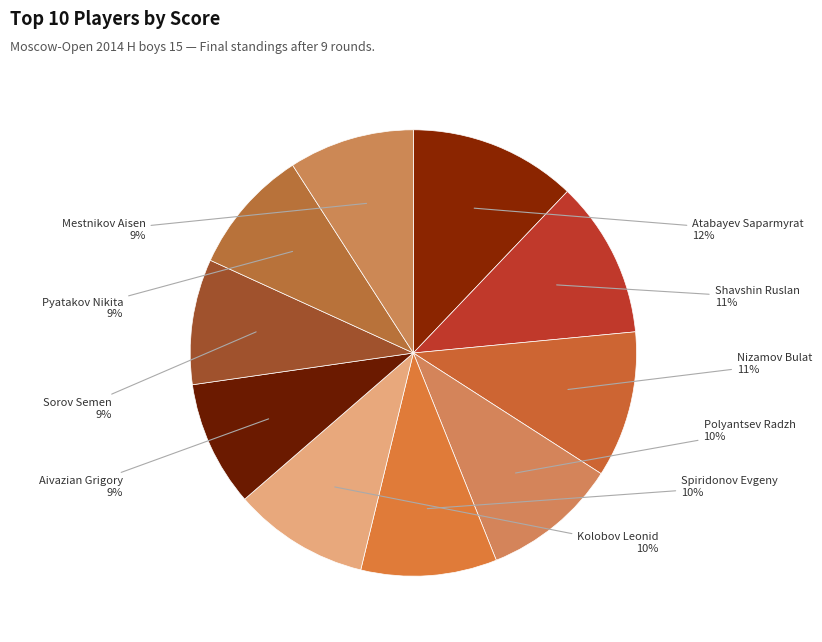

Count the number of slices in the pie.

10